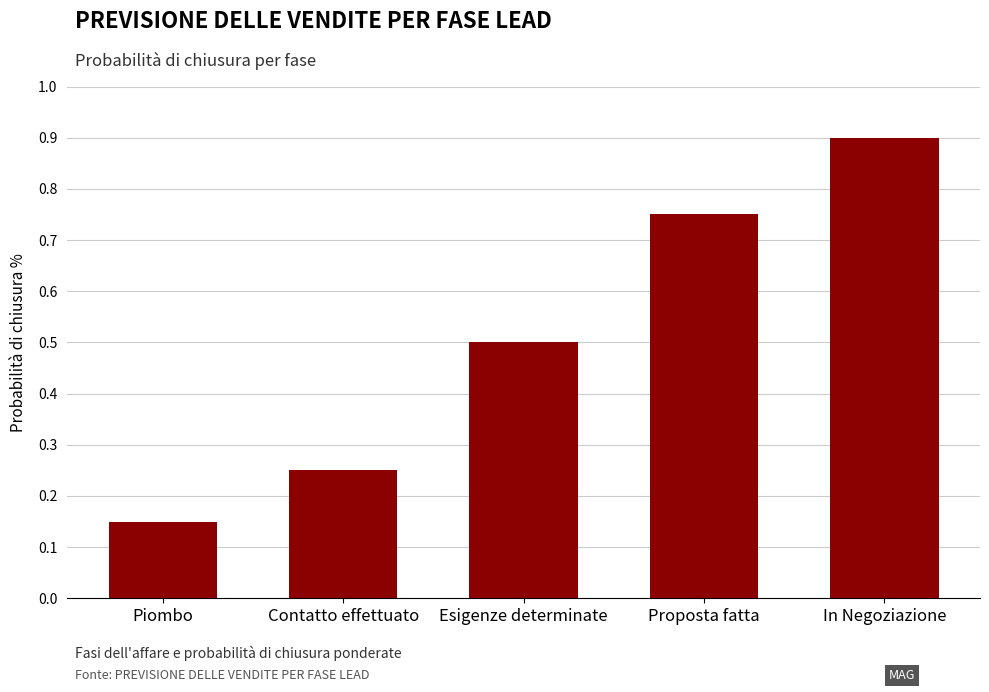

What is the difference between the second highest and minimum values?

0.6